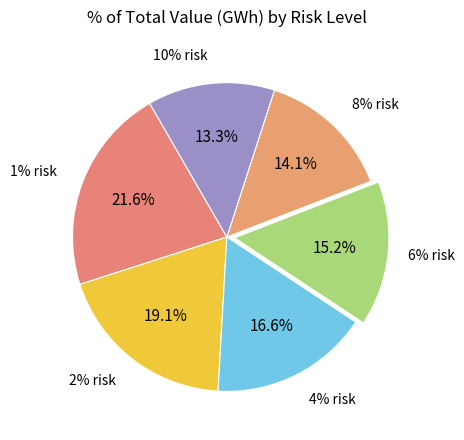

What is the largest slice in the pie chart?

1% risk